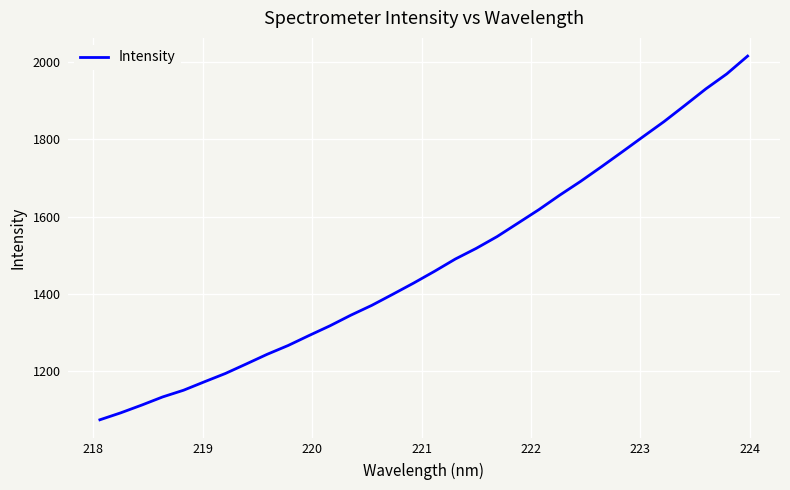

What is the difference between the maximum and minimum values?

940.5